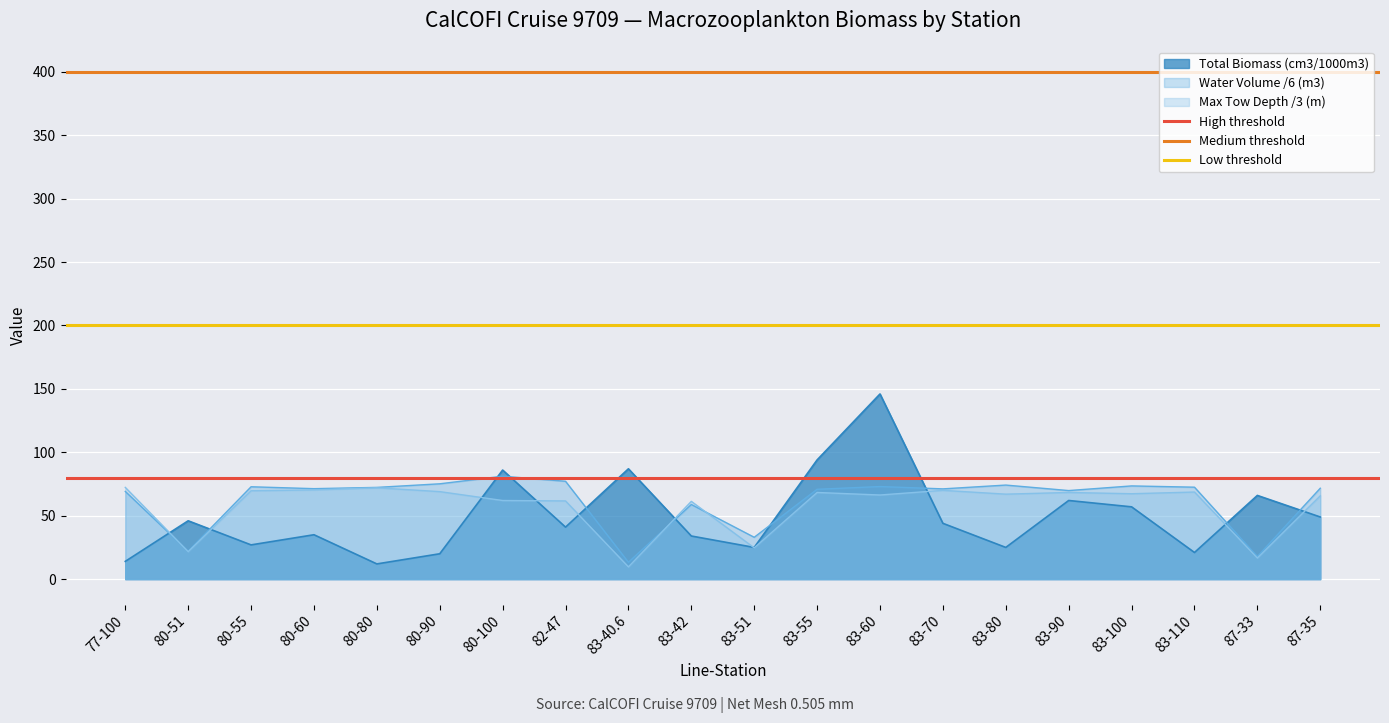

True or false: Total Biomass (cm3/1000m3) and Water Volume /6 (m3) cross at least once.

True